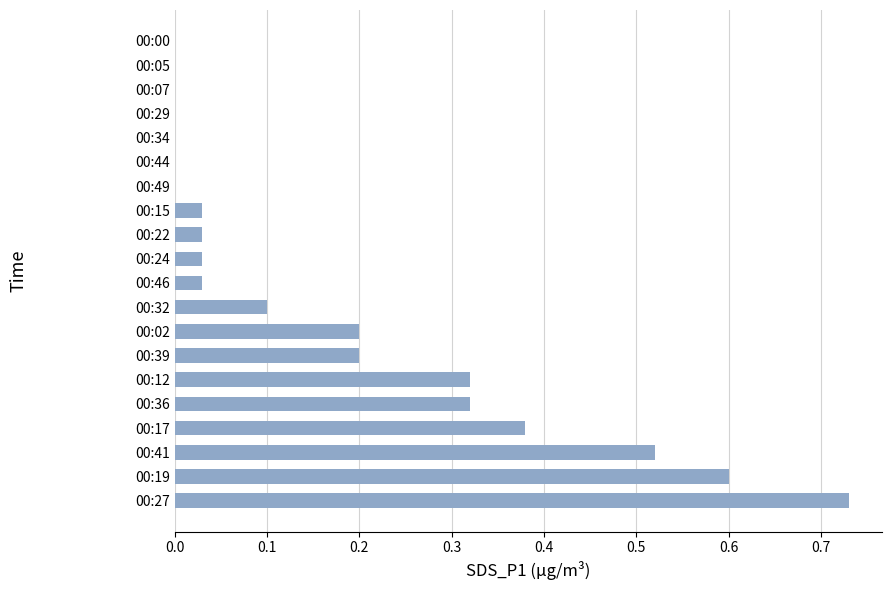

Which has a higher value, 00:05 or 00:46?

00:46